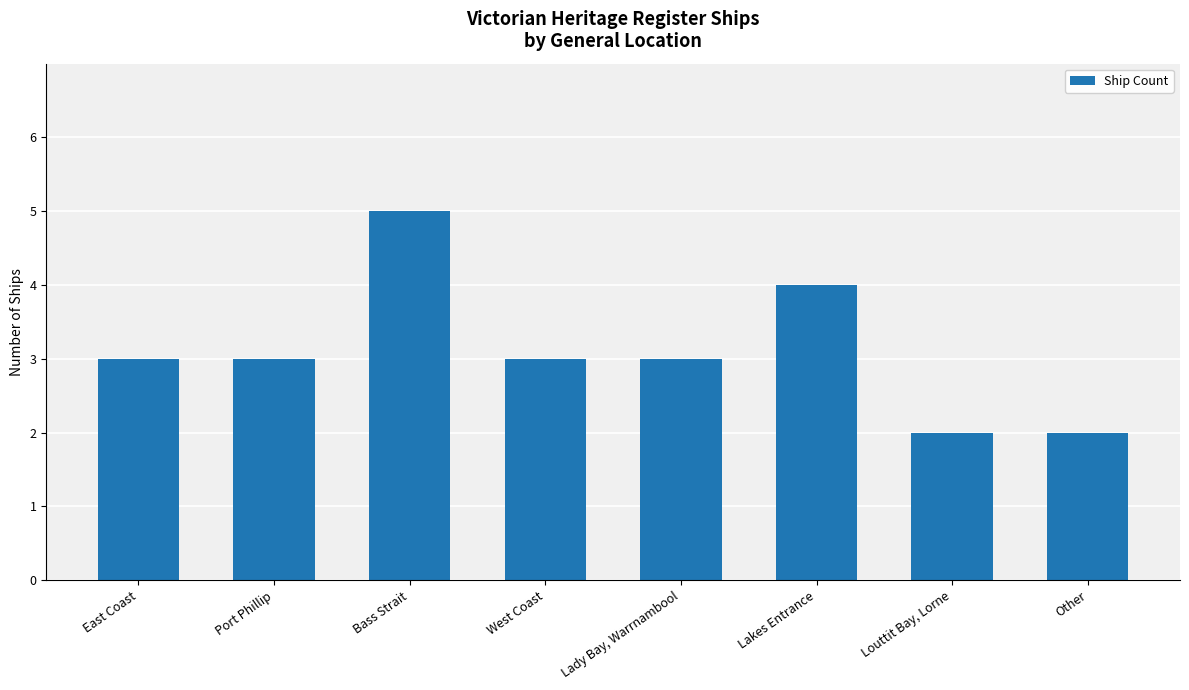

The chart shows a value of 2 at Louttit Bay, Lorne. True or false?

True